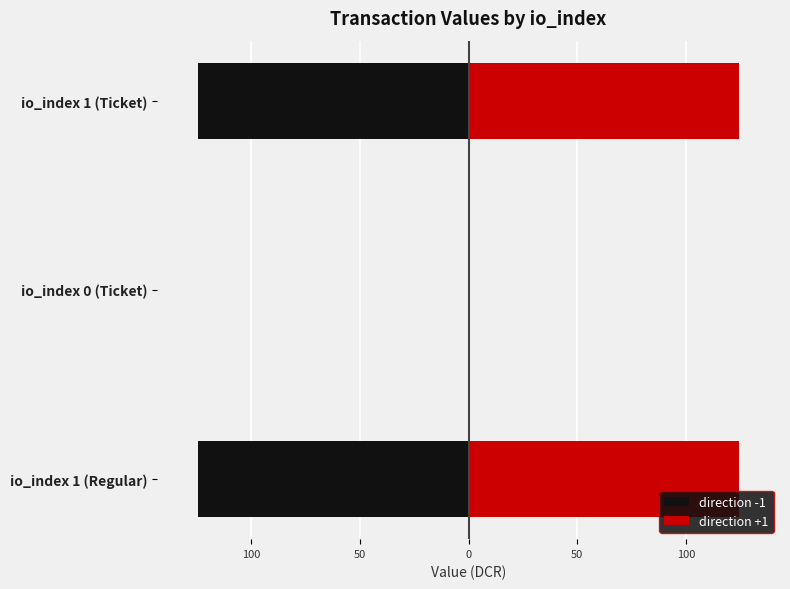

How many data points in direction +1 are less than 124?

1